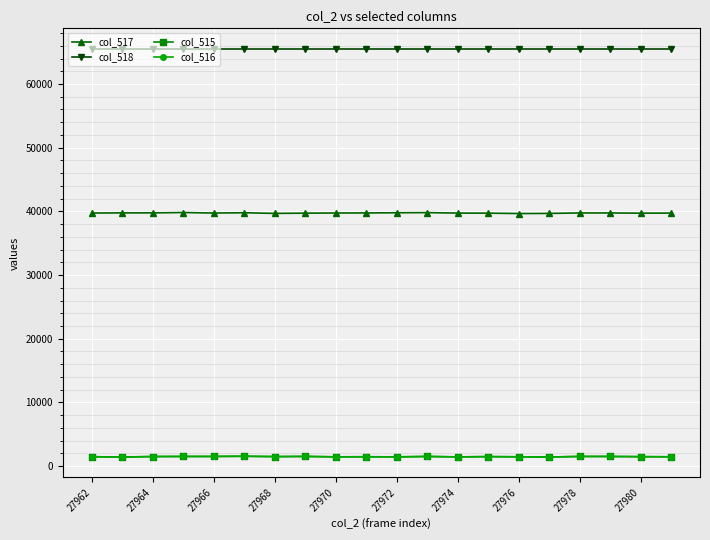

At how many categories does at least one series exceed 9684?

20